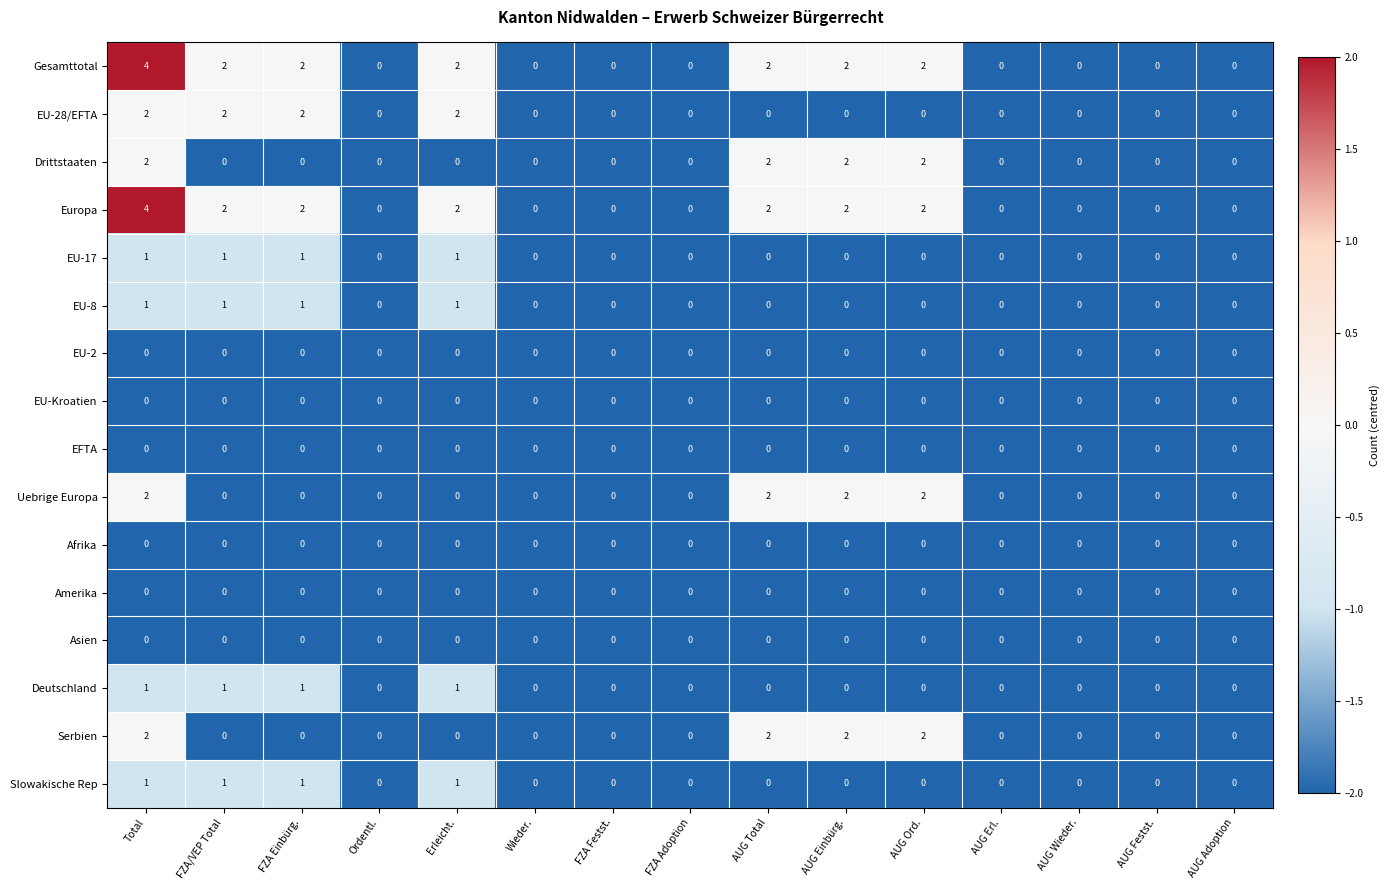

What is the sum of all Slowakische Rep values?

4